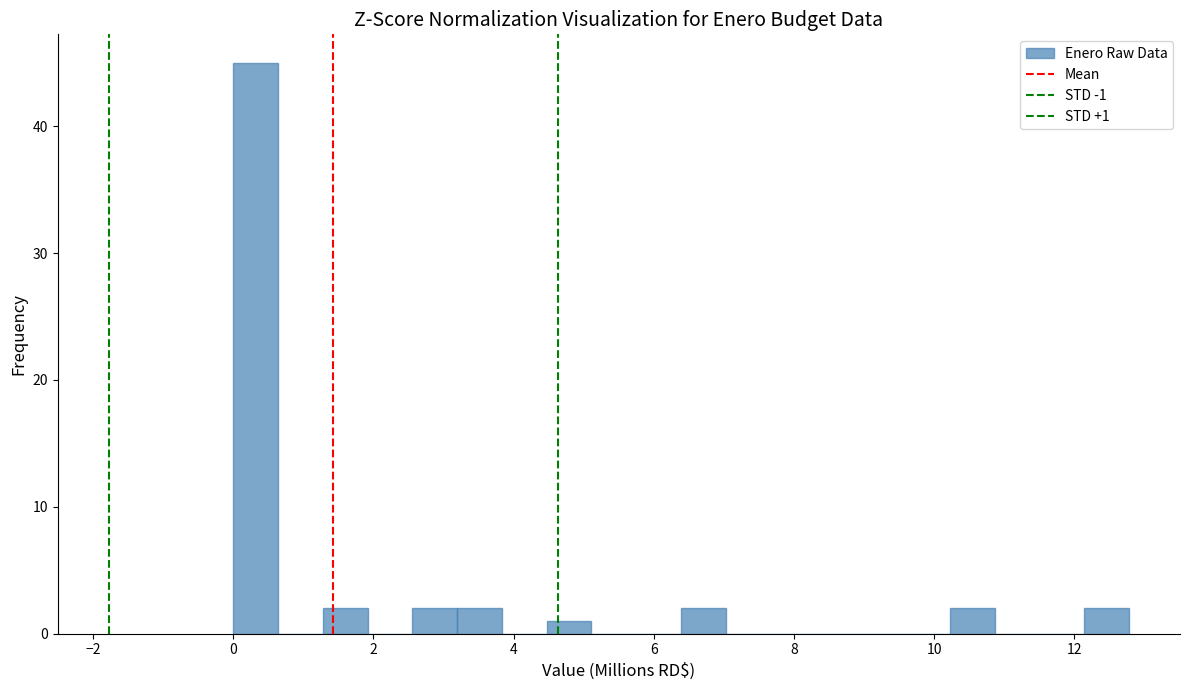

Read against the x-axis, roughly where is the centre of the tallest bar?

0.4